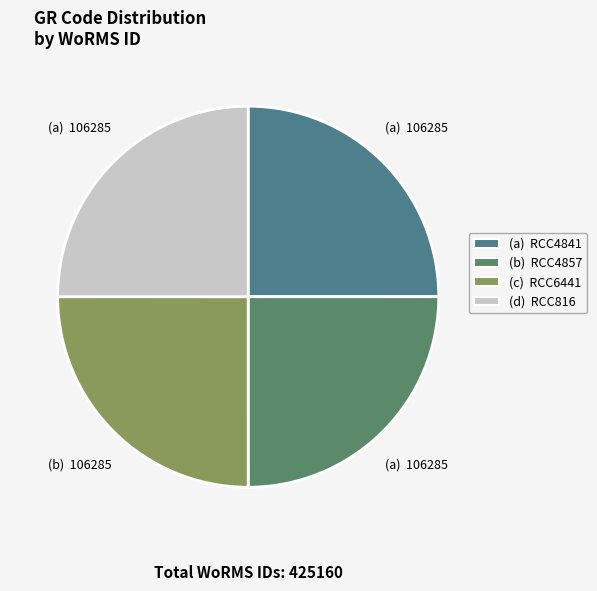

How many segments does this pie chart have?

4